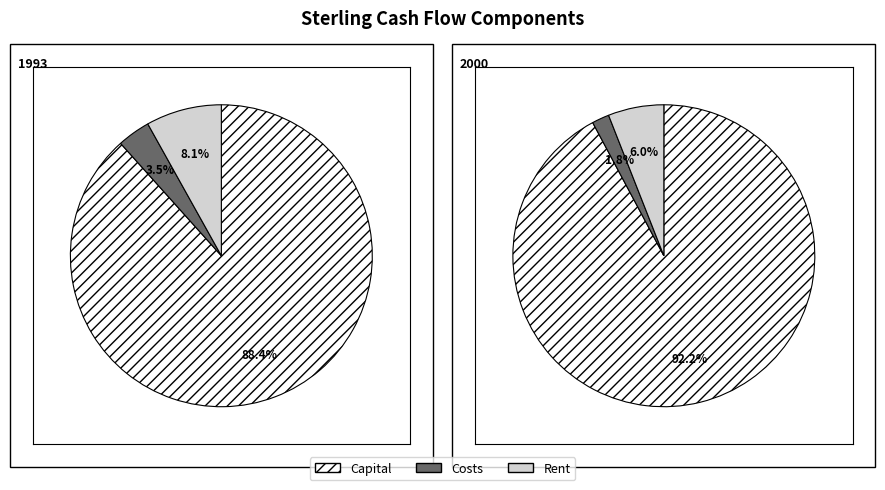

Is there any slice that represents more than half of the pie?

Yes